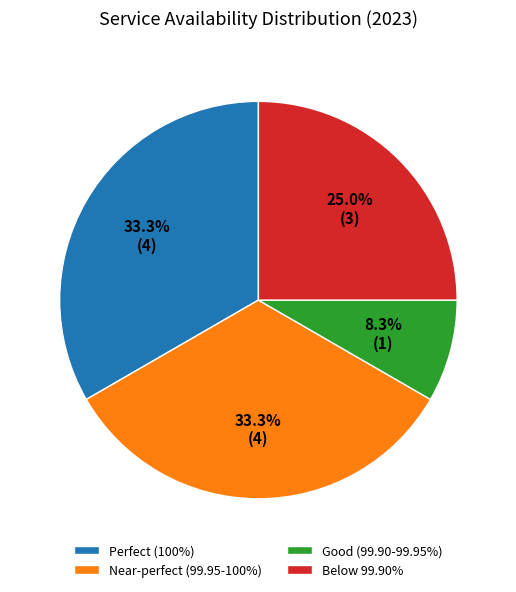

How many segments does this pie chart have?

4